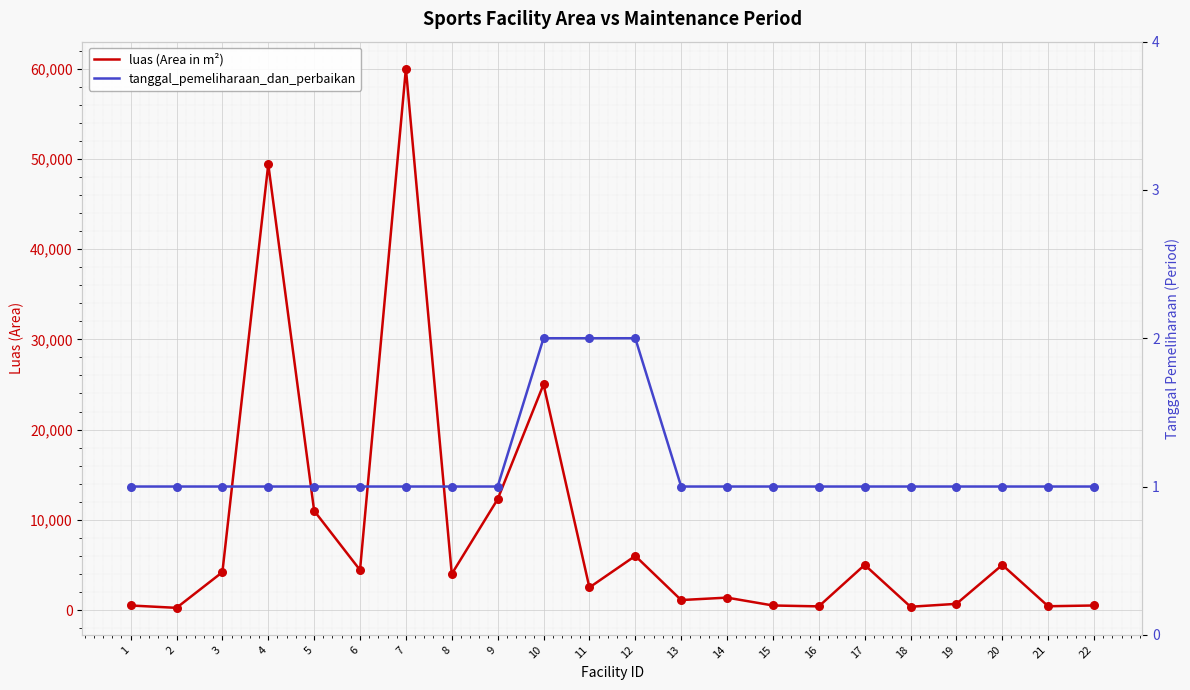

Is the value of luas (Area in m²) at 13 greater than the value of tanggal_pemeliharaan_dan_perbaikan at 8?

Yes